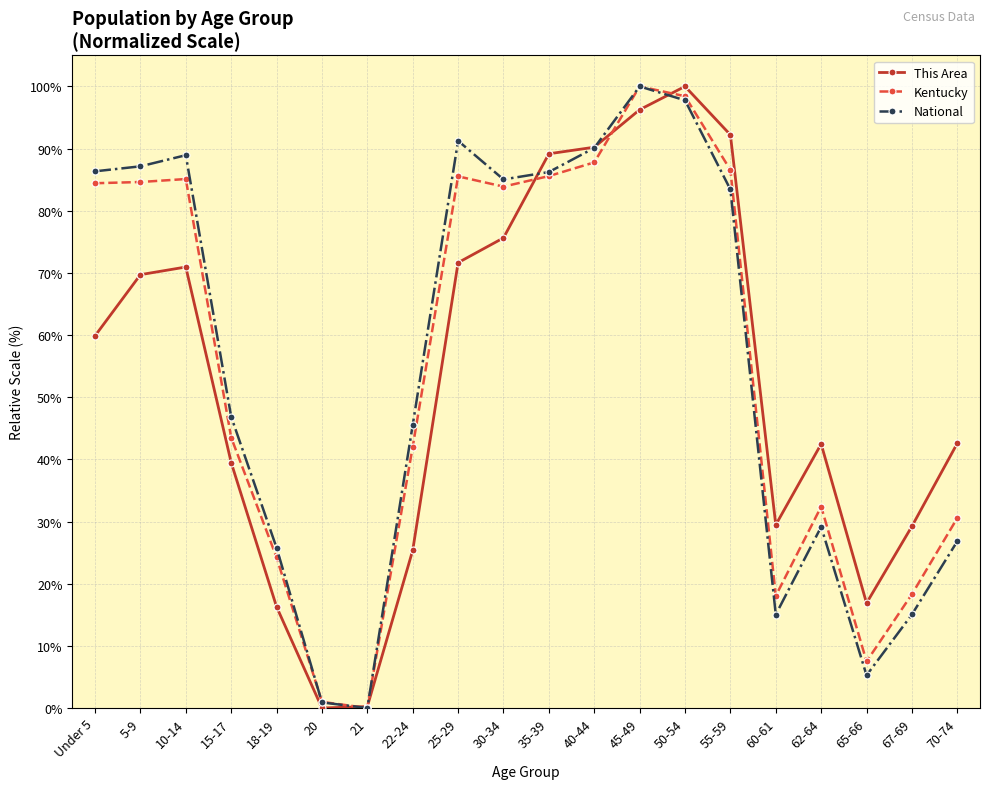

What is the difference between the National values at Under 5 and 55-59?

2.9